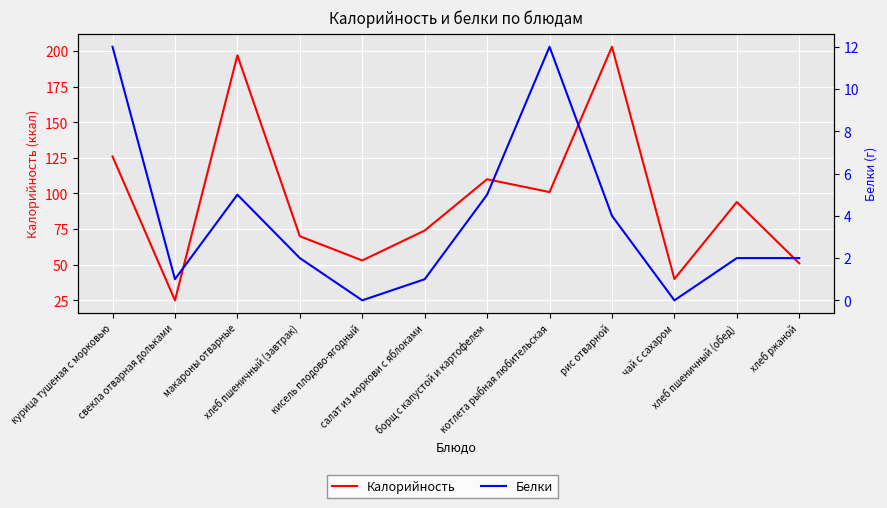

Rank the series by their average value, from highest to lowest.

Калорийность, Белки